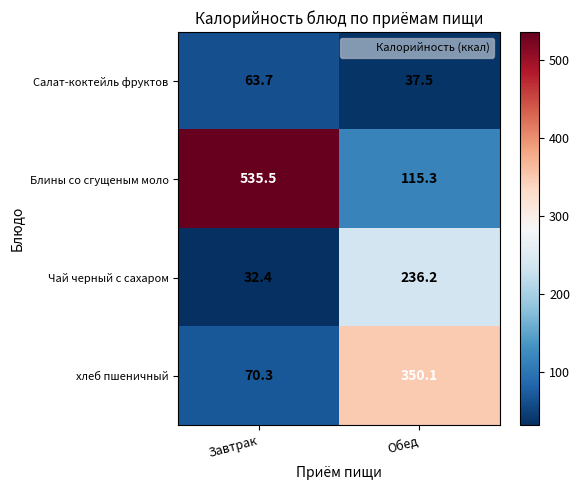

What is the spread (max minus min) of values at Завтрак?

503.1